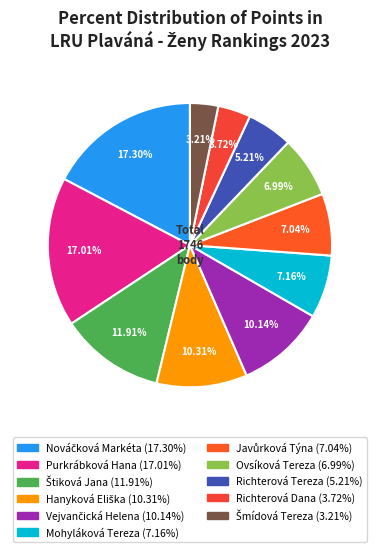

What is the change in value from Štiková Jana to Richterová Dana?

-143